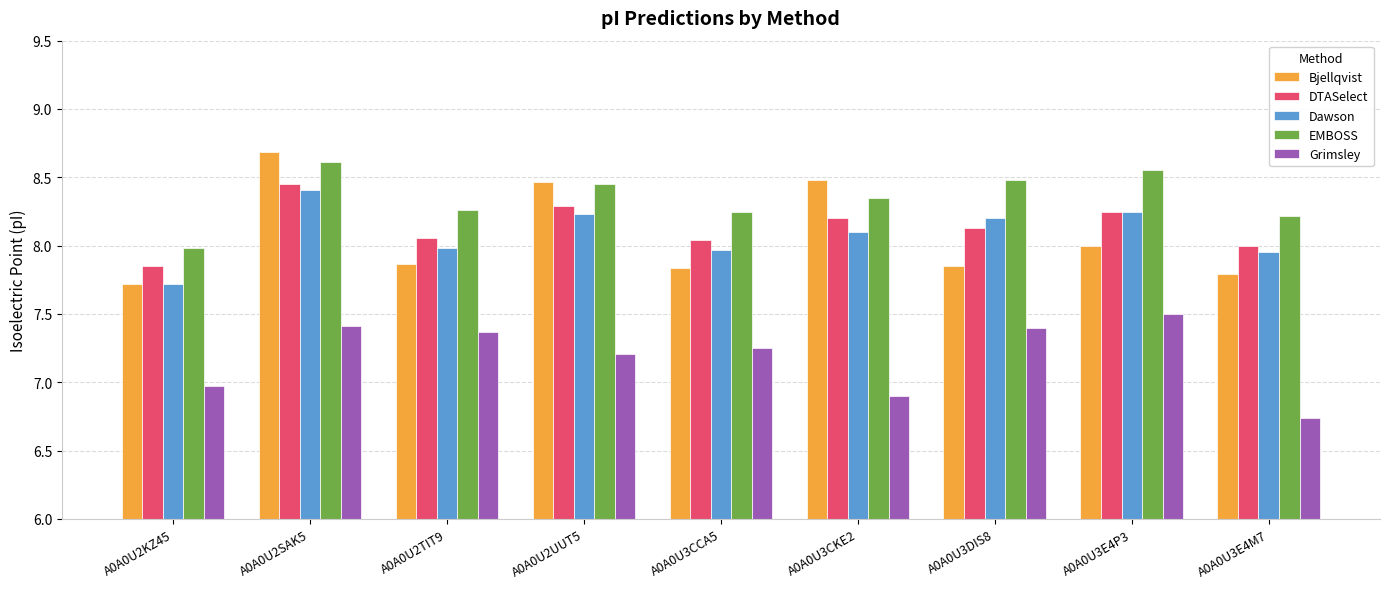

What is the total value across all series at A0A0U3E4P3?

40.5